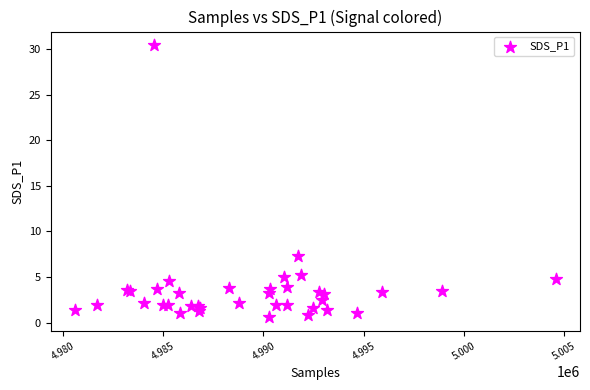

What Y value in the scatter plot is closest to 15?

7.3